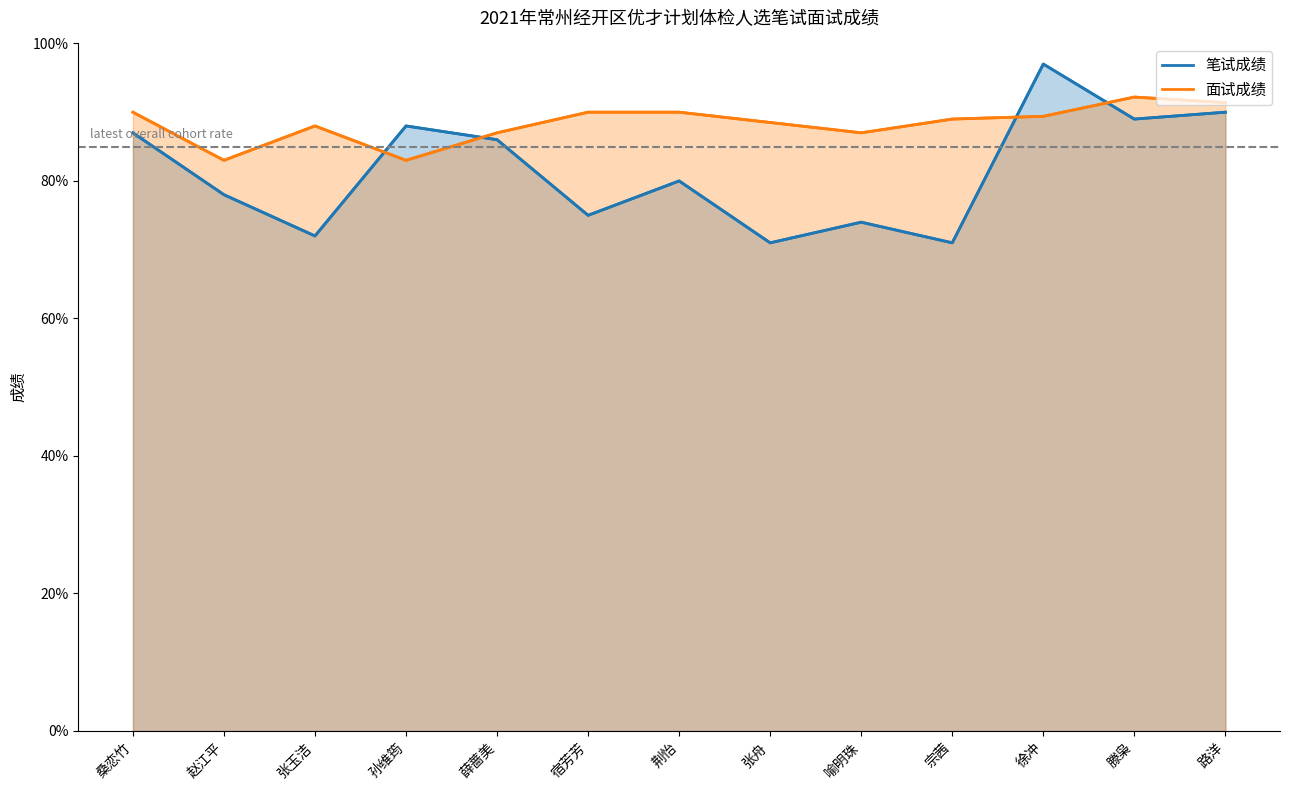

How many lines are shown in the chart?

2